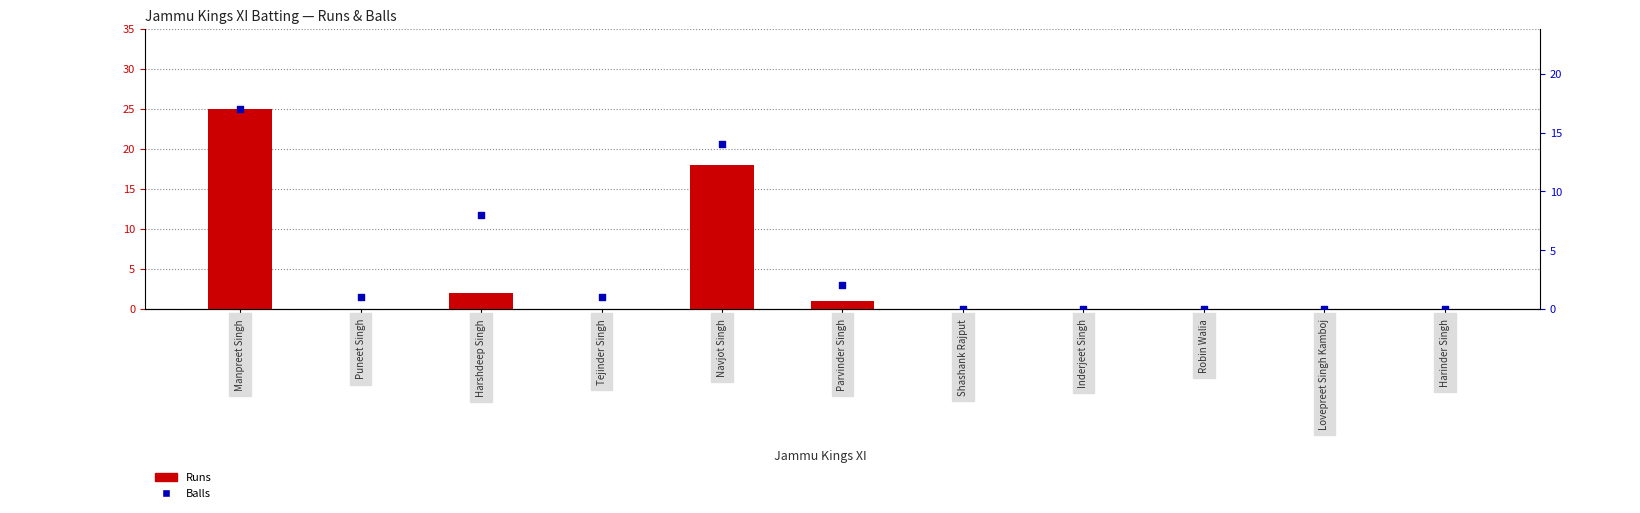

Which series contains the lowest Y value?

Runs